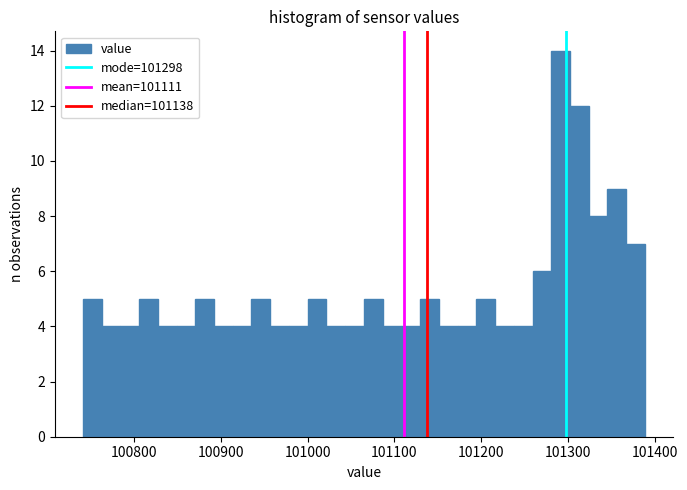

Read against the x-axis, roughly where is the centre of the tallest bar?

101290